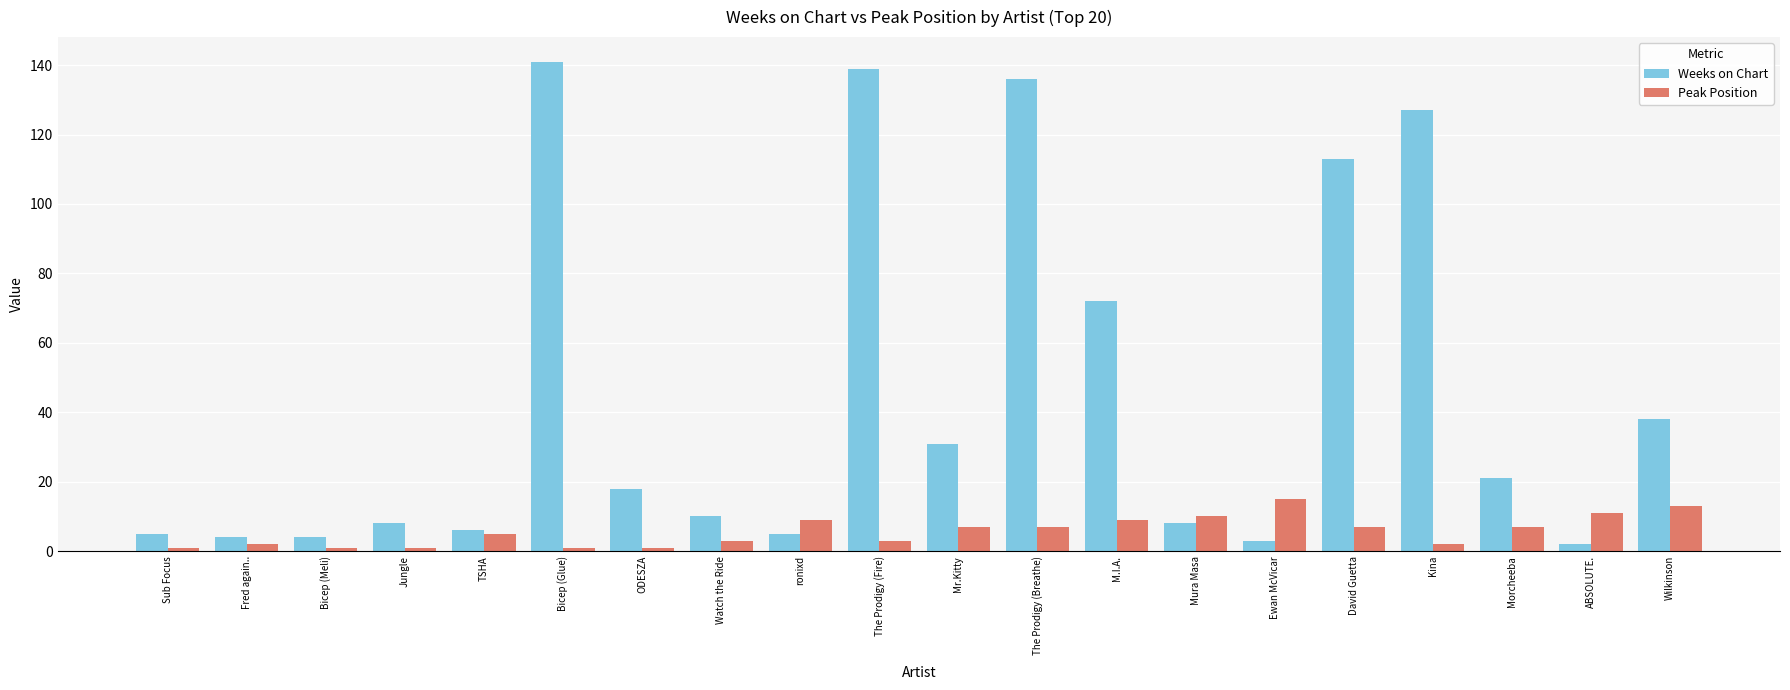

What are all the series names shown in the legend?

Weeks on Chart, Peak Position